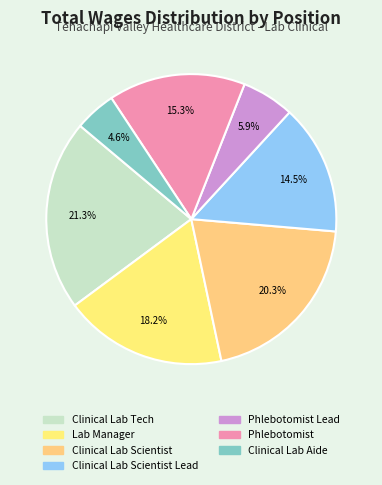

To the nearest percent, what is the average slice percentage?

14%